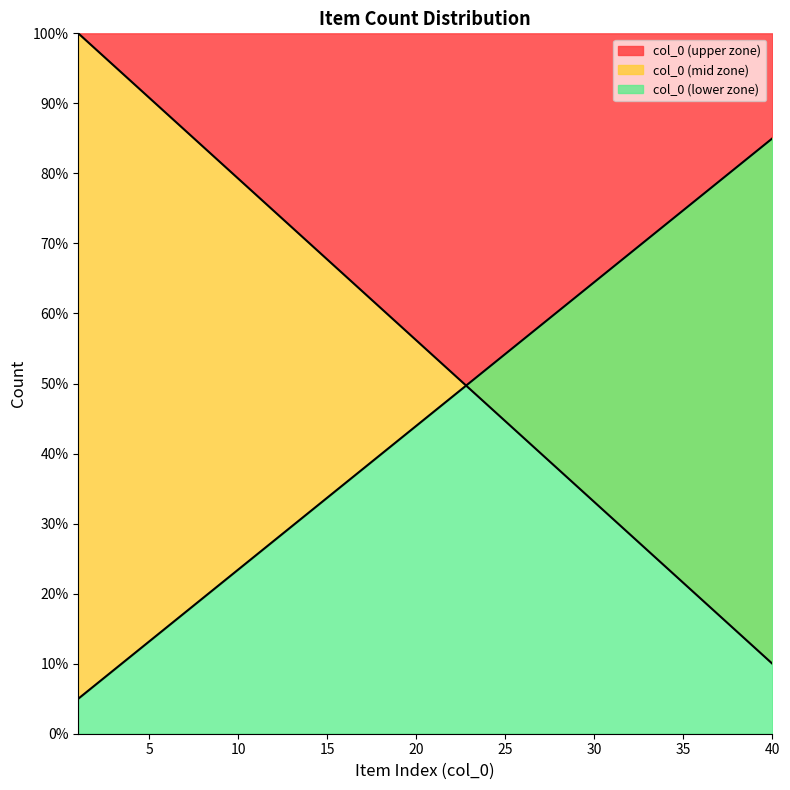

How many data points are less than 56?

20